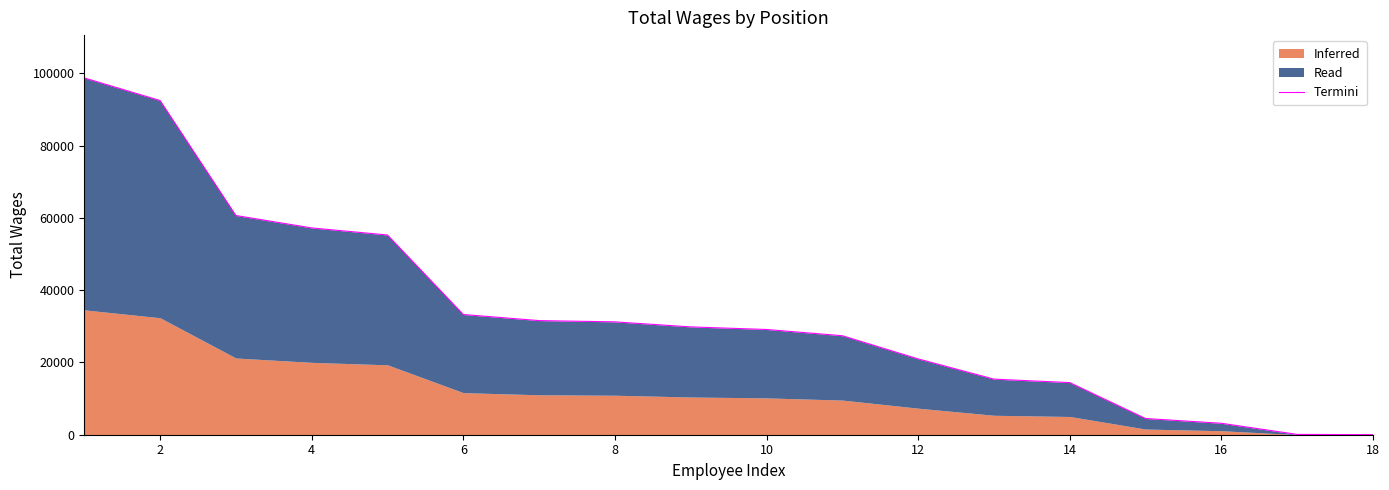

What is the sum of all values?

605358